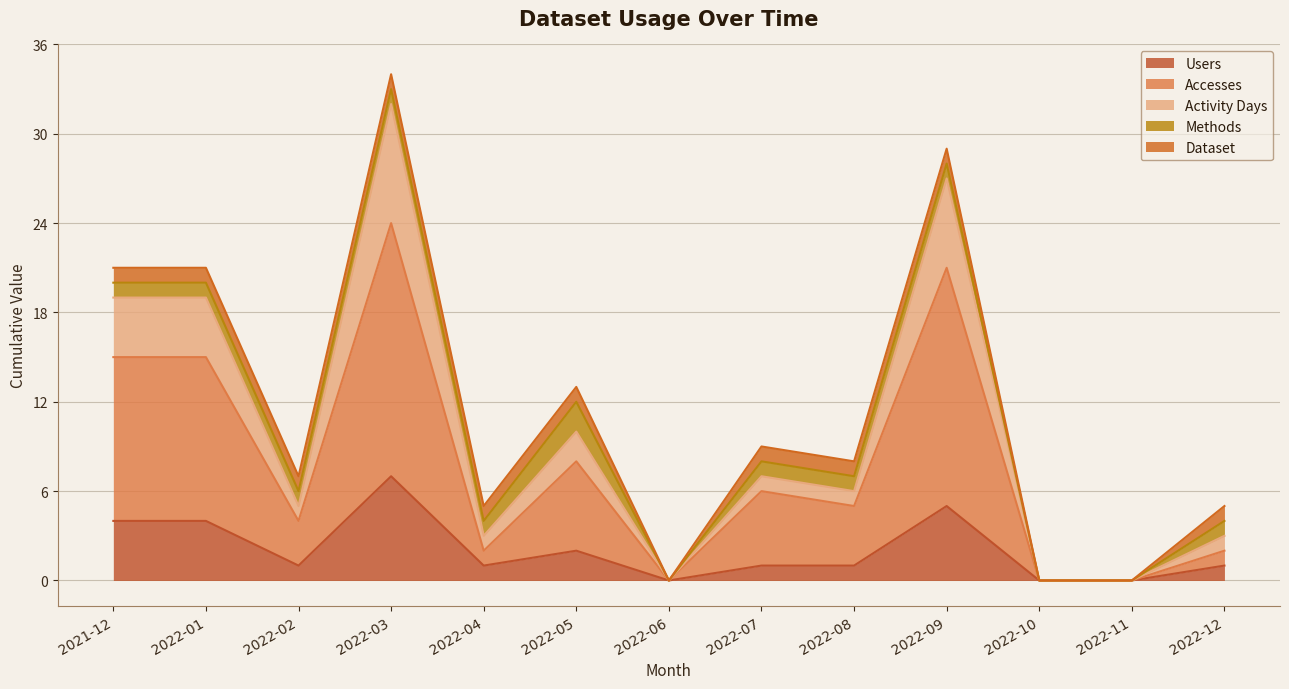

What is the total value across all series at 2021-12?

21